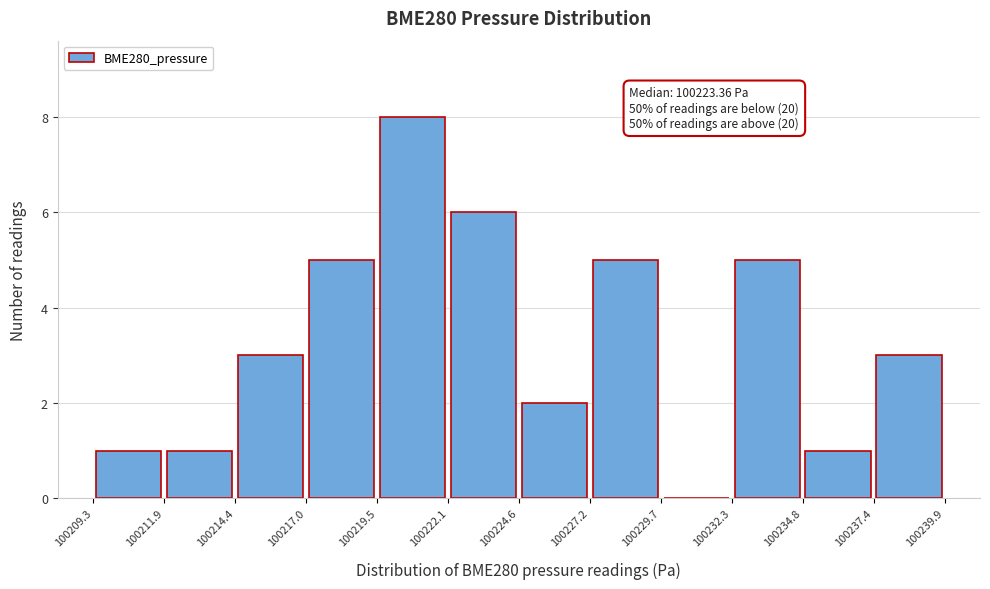

Which range on the x-axis has the tallest bar?

100219.5 to 100222.1